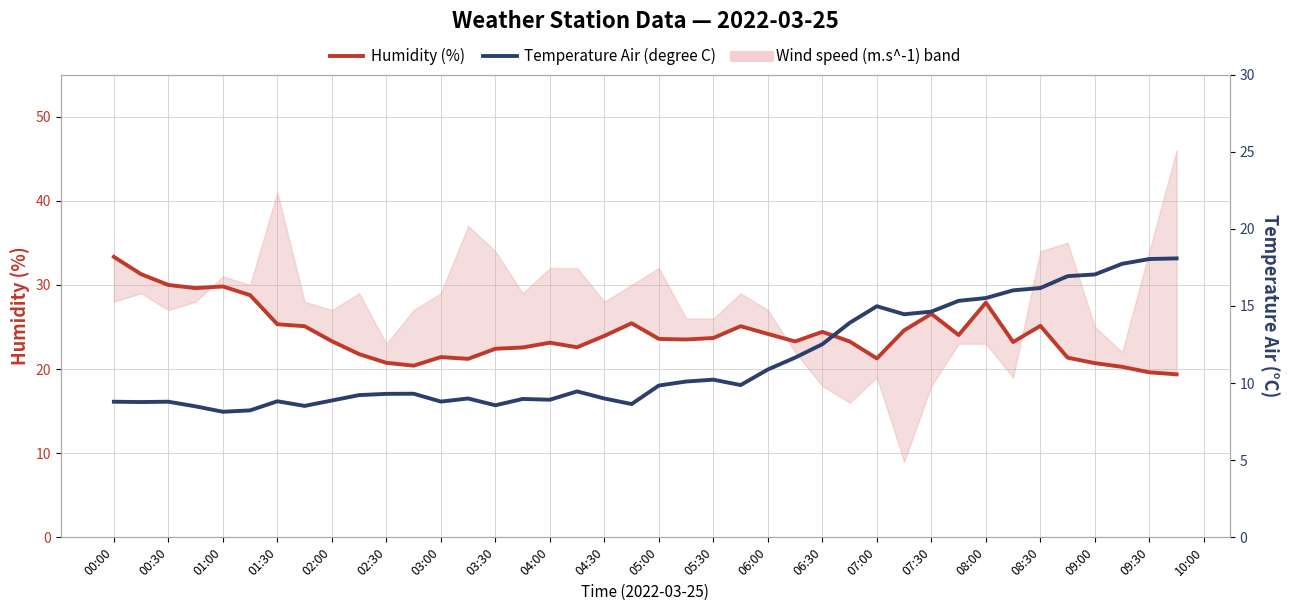

What is the smallest value displayed?

8.1